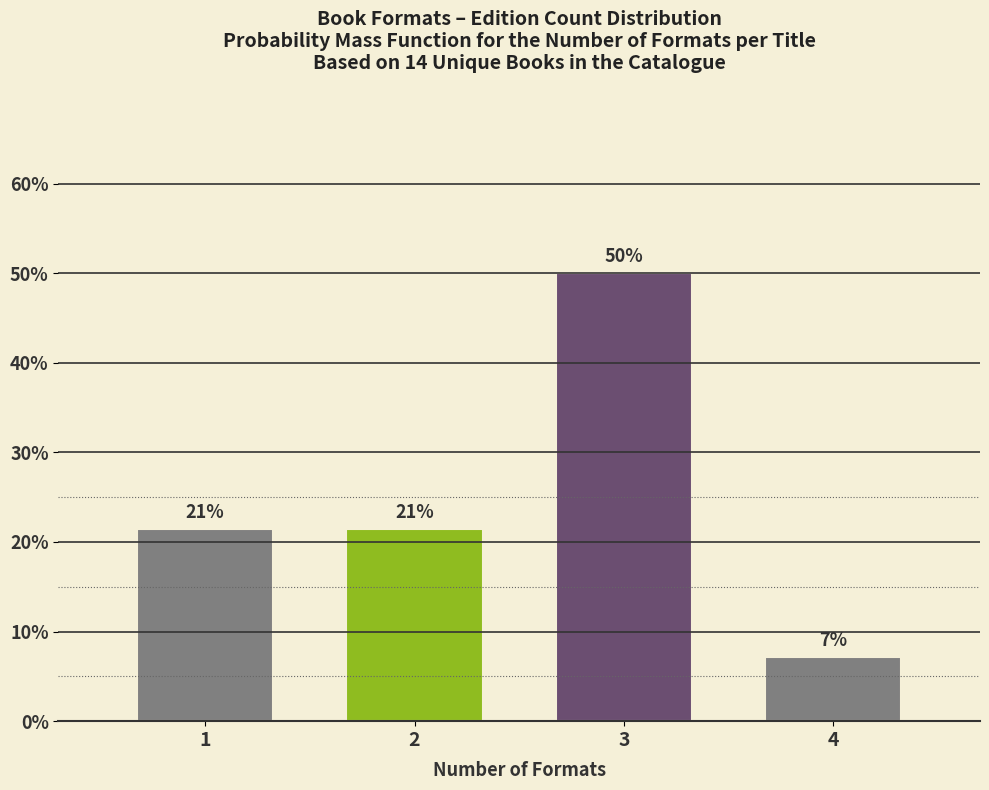

How many bars are there in total?

4